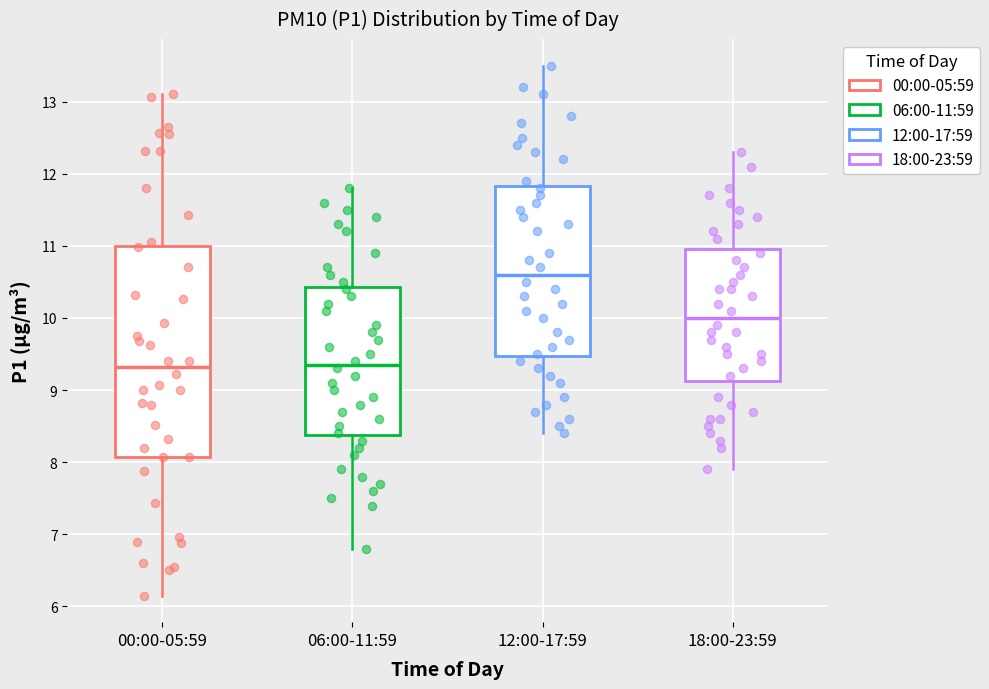

Reading left to right, read every box against the y-axis: the position of its median line, the range the box covers, and the ends of its whiskers. The values are not printed on the chart, so give them approximately, as read against the axis.

00:00-05:59: median 9.3, box 8.1 to 11.0, whiskers 6.2 to 13.1
06:00-11:59: median 9.4, box 8.4 to 10.4, whiskers 6.8 to 11.8
12:00-17:59: median 10.6, box 9.5 to 11.8, whiskers 8.4 to 13.5
18:00-23:59: median 10.0, box 9.1 to 11.0, whiskers 7.9 to 12.3